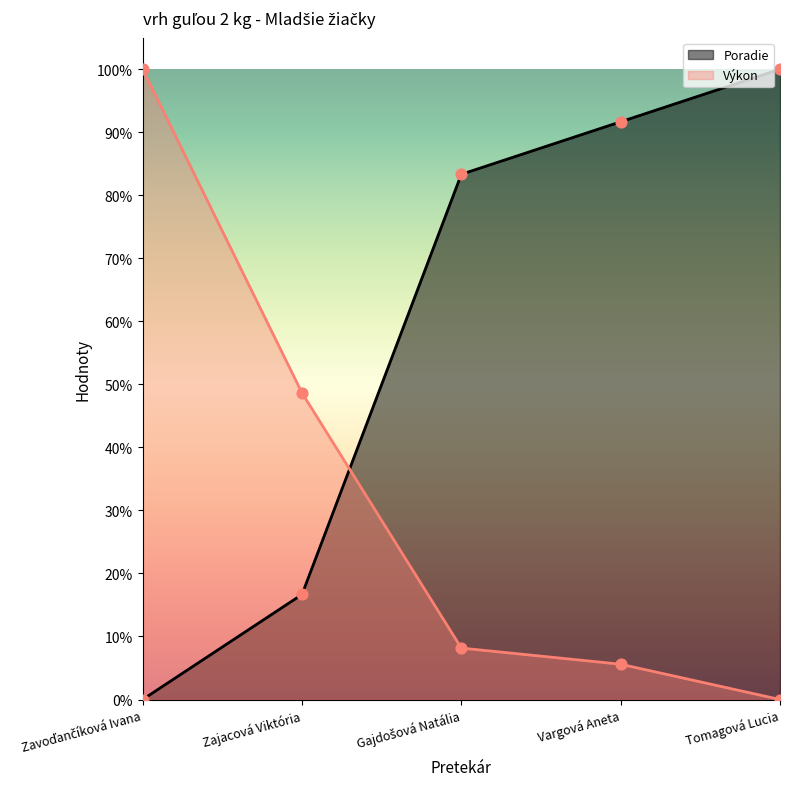

At which category is the sum across all series the highest?

Tomagová Lucia